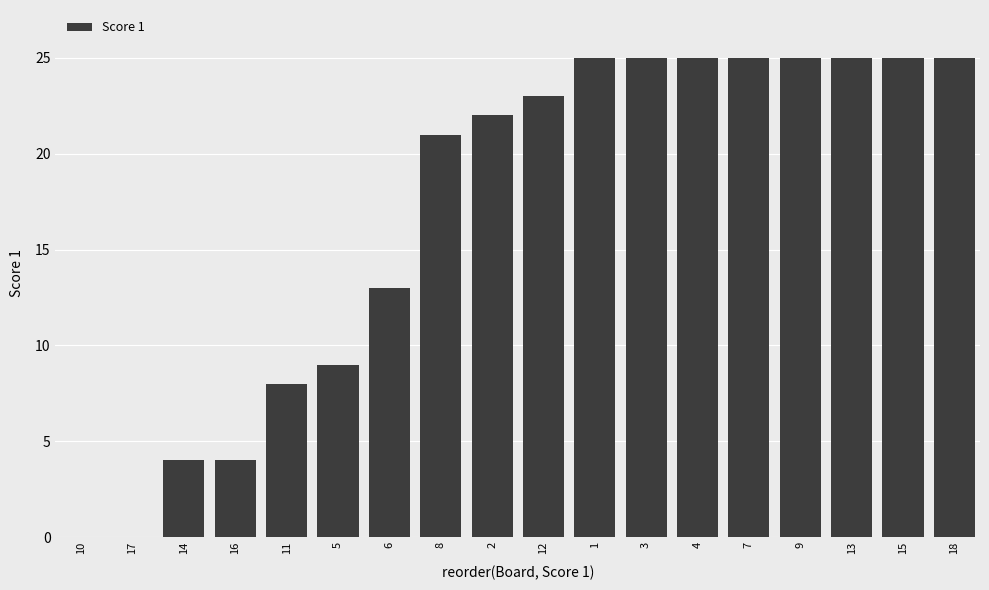

The chart shows a value of 7 at 8. True or false?

False